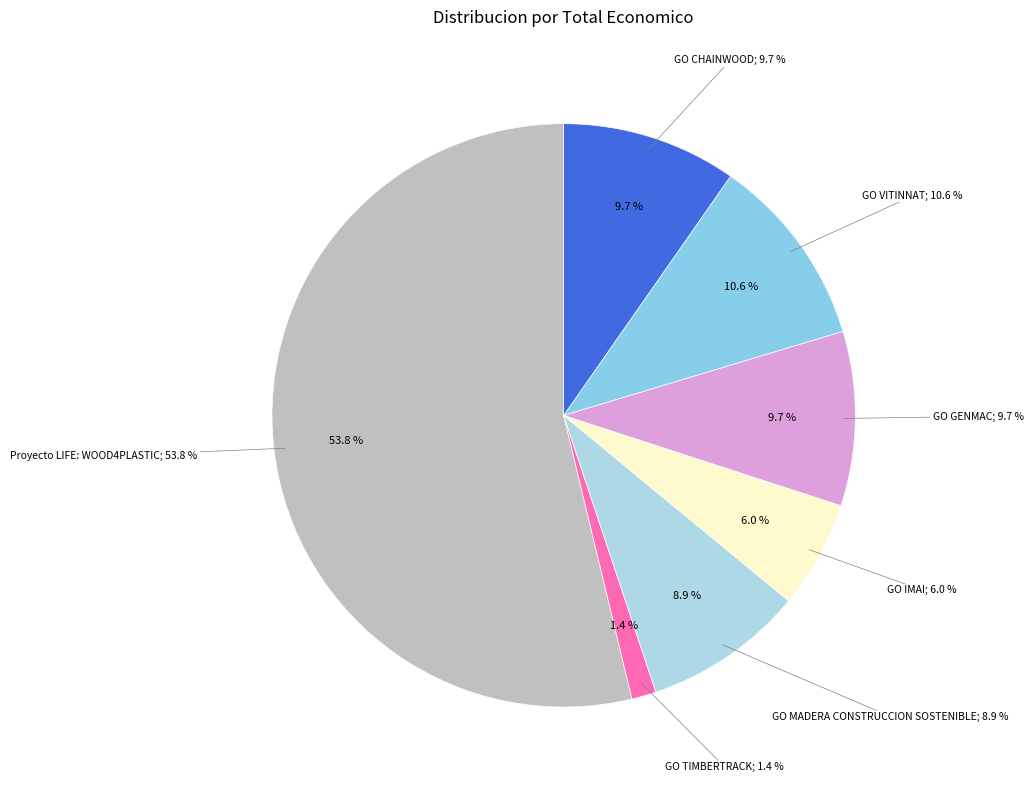

Which category has the biggest portion of the pie?

Proyecto LIFE: WOOD4PLASTIC